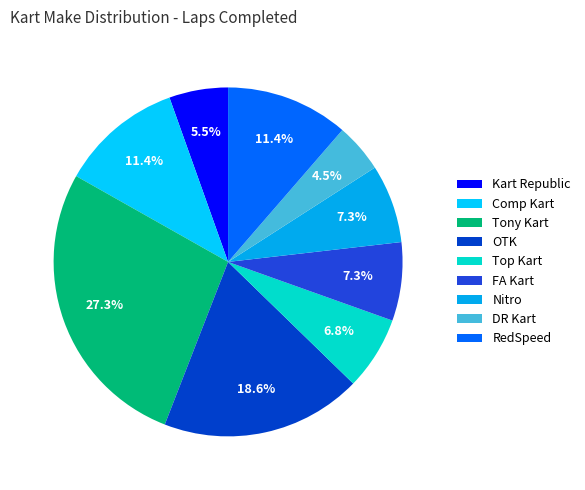

Count the number of slices in the pie.

9